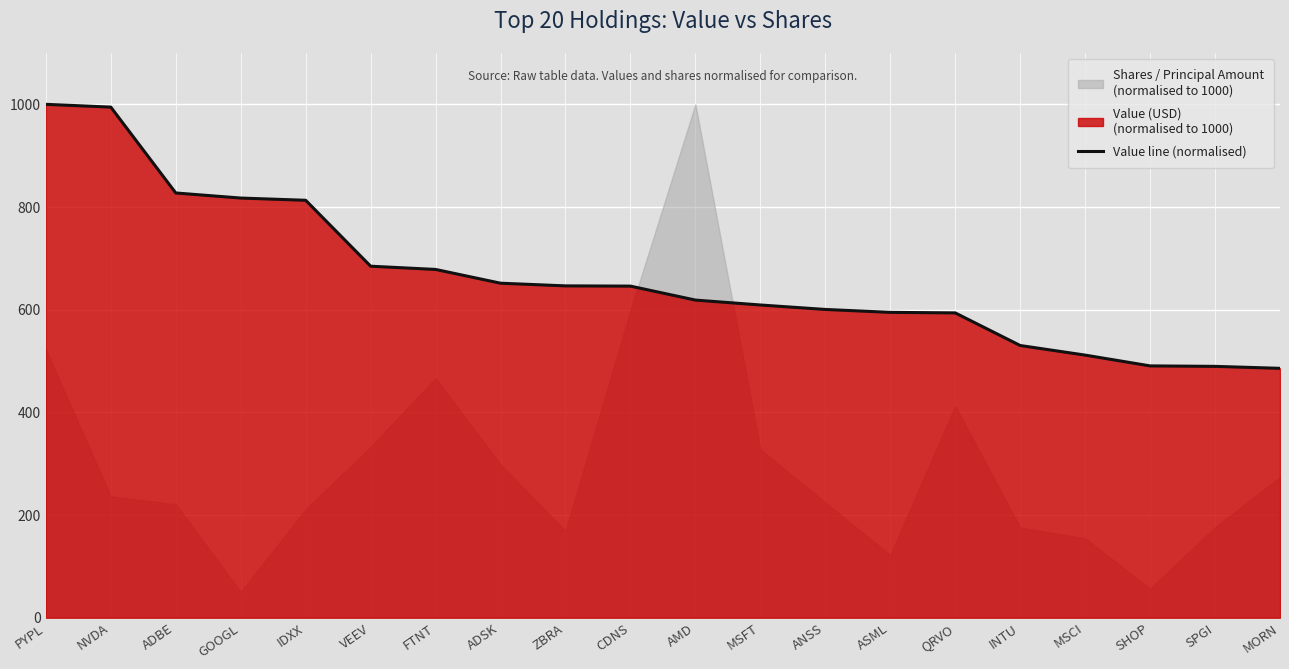

Reading left to right, transcribe all the data shown in this chart.

PYPL=1000.0	NVDA=994.6	ADBE=827.3	GOOGL=817.4	IDXX=813.1	VEEV=684.7	FTNT=678.4	ADSK=651.6	ZBRA=646.4	CDNS=645.9	AMD=618.7	MSFT=609.1	ANSS=600.4	ASML=594.8	QRVO=593.7	INTU=530.2	MSCI=511.5	SHOP=490.5	SPGI=489.6	MORN=485.7